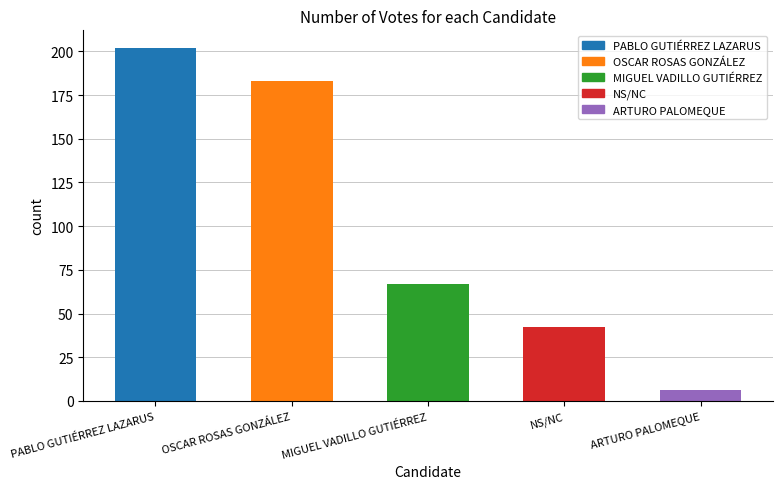

Reading left to right, extract all data points from this chart.

PABLO GUTIÉRREZ LAZARUS=202	OSCAR ROSAS GONZÁLEZ=183	MIGUEL VADILLO GUTIÉRREZ=67	NS/NC=42	ARTURO PALOMEQUE=6